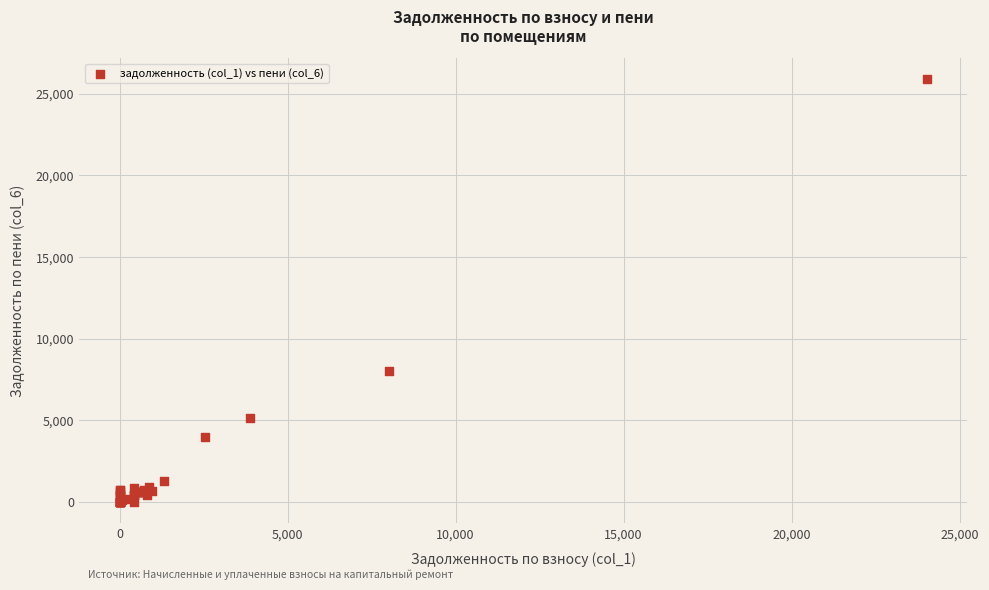

What Y value in the scatter plot is closest to 12940?

7998.2